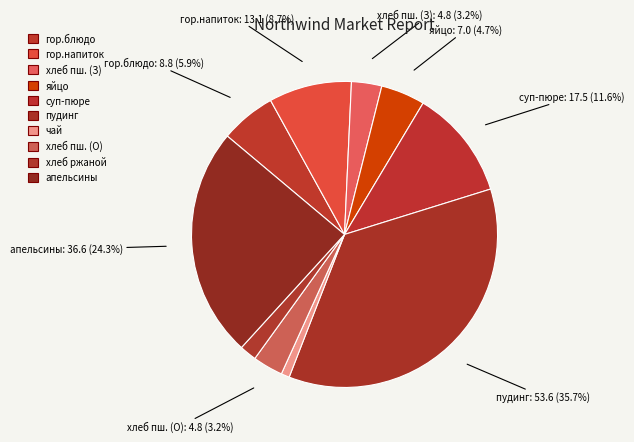

Does апельсины account for over 50% of the chart?

No